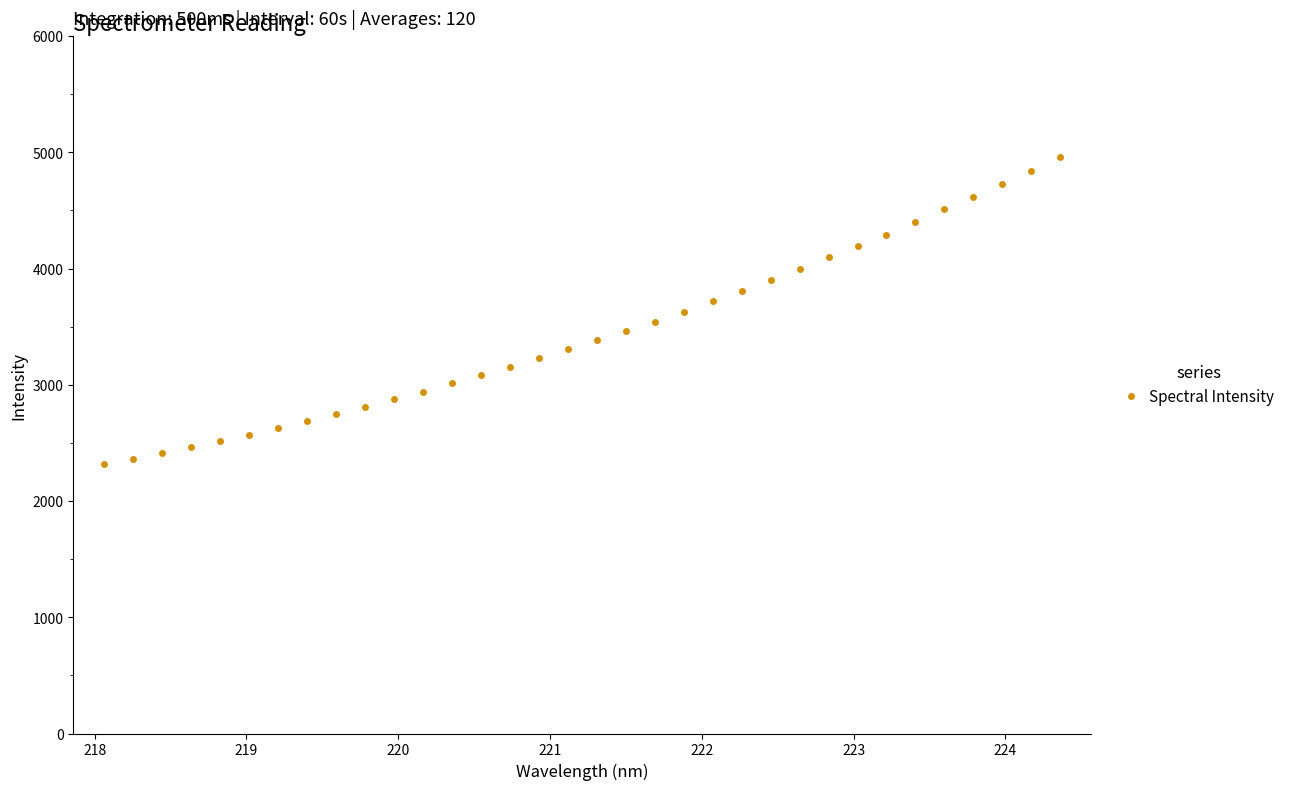

What is the difference between the maximum and minimum values?

2645.3